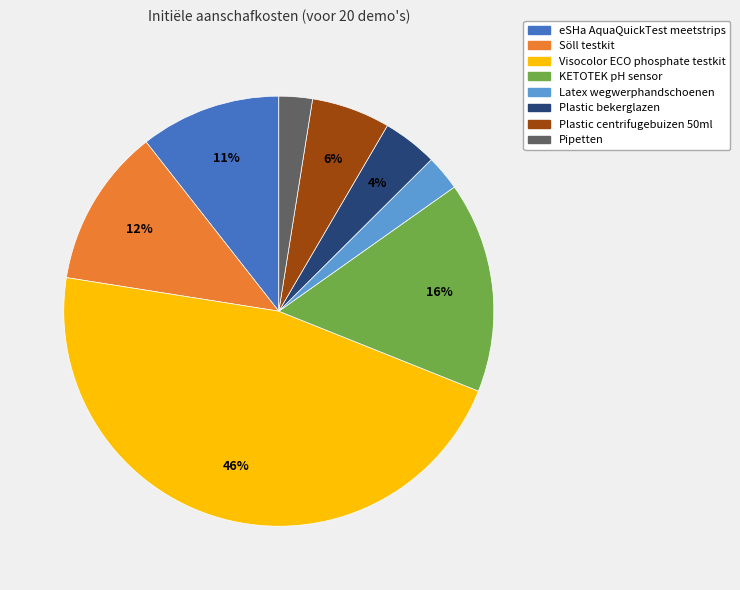

Count the number of slices in the pie.

8